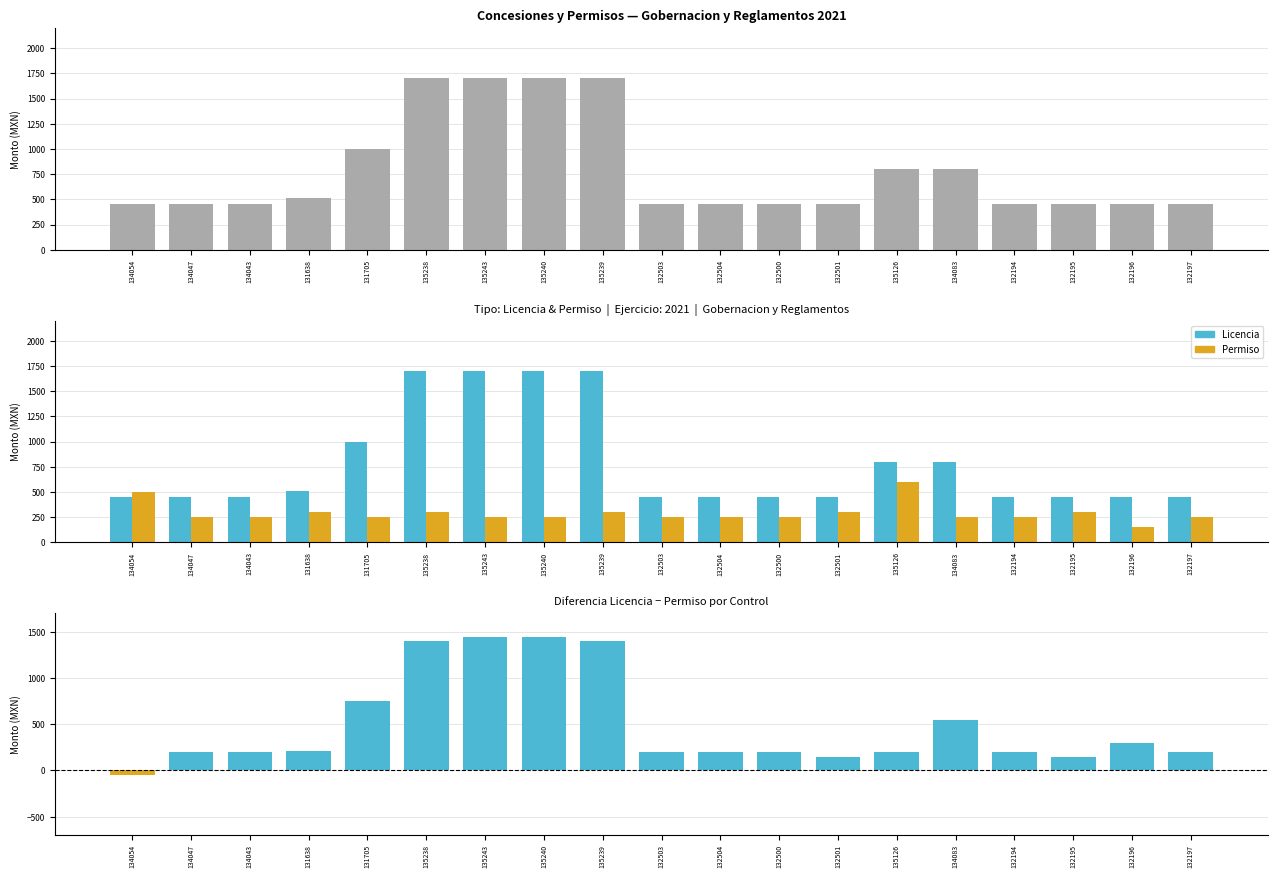

At how many categories does at least one series exceed 118?

19